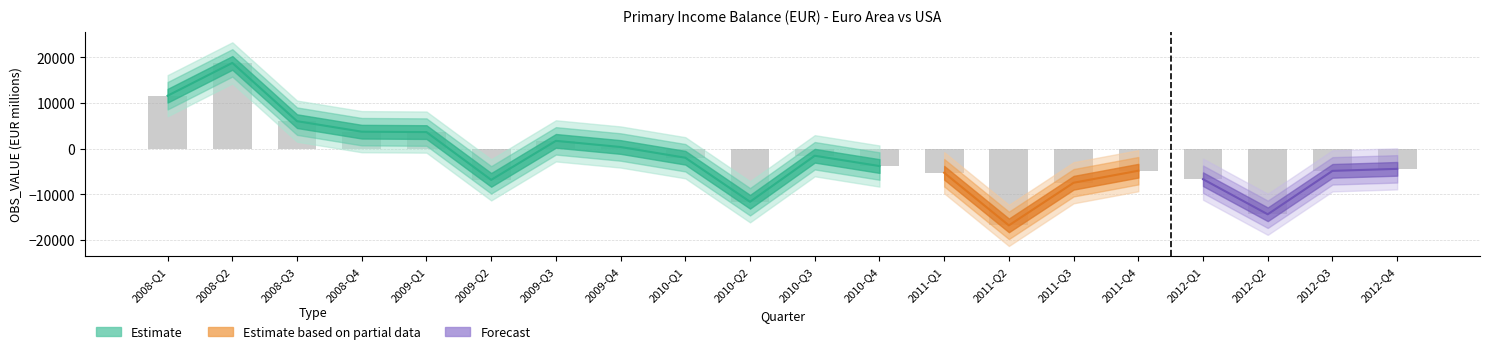

What is the change in value from 2009-Q3 to 2010-Q2?

-13326.4